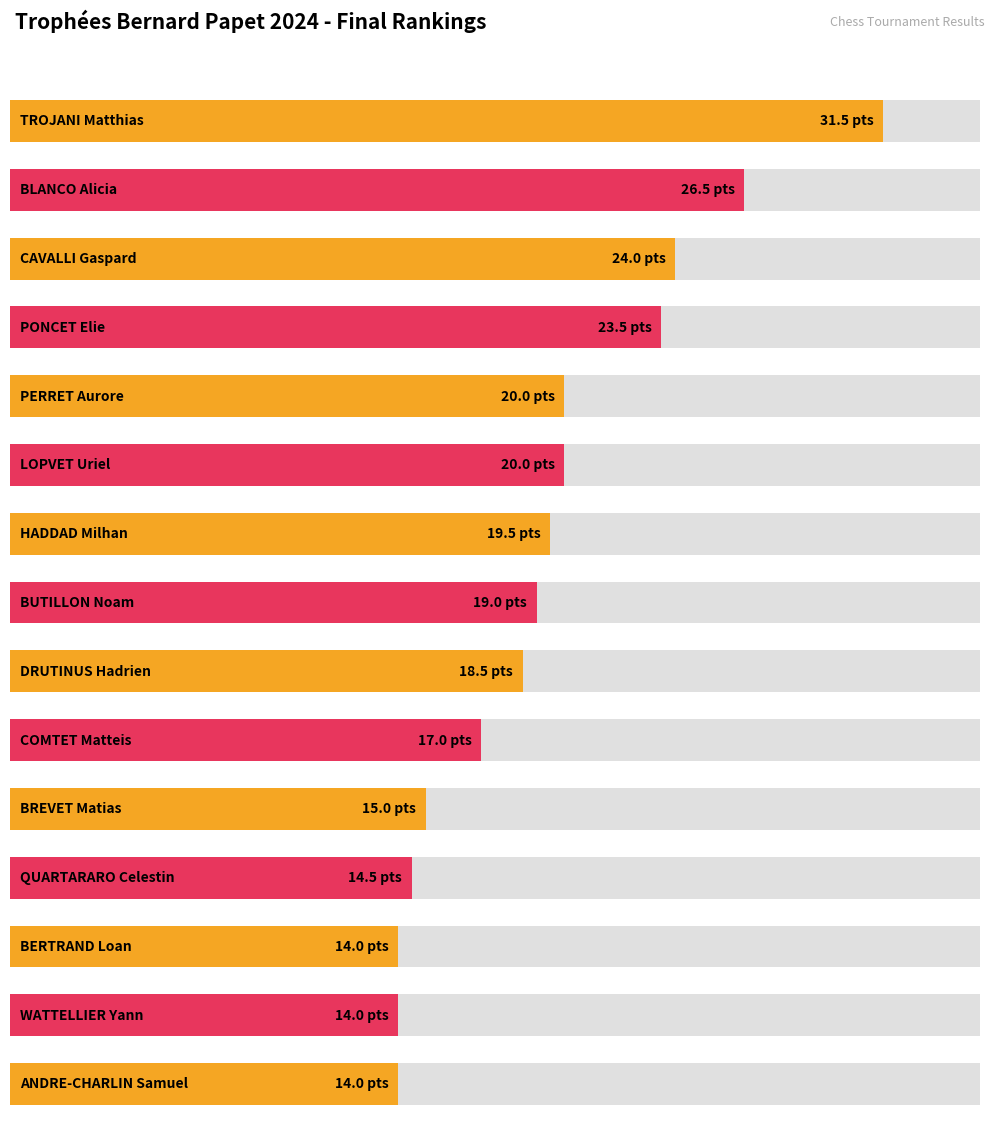

What is the difference between the second highest and minimum values?

12.5